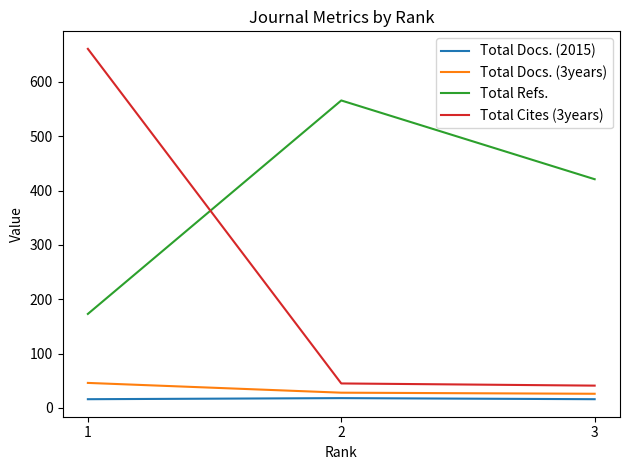

How many Total Refs. values are between 173 and 566?

3